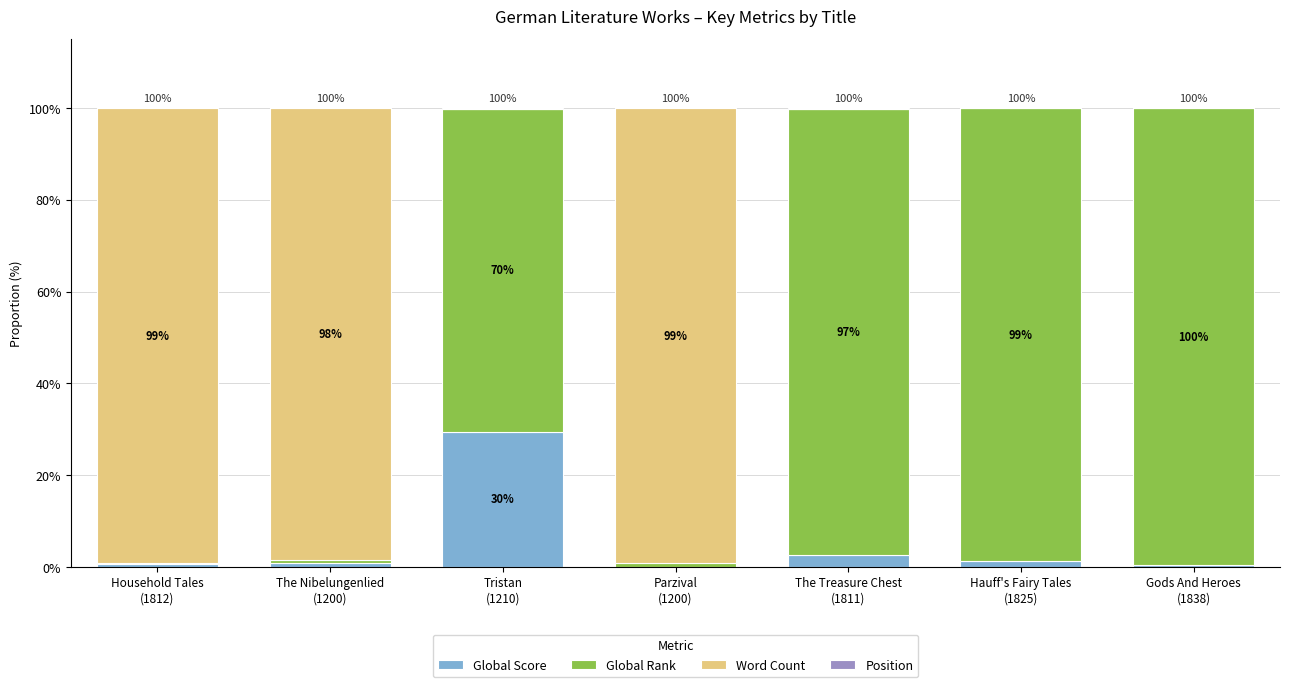

What is the maximum value for Global Score?

29.5